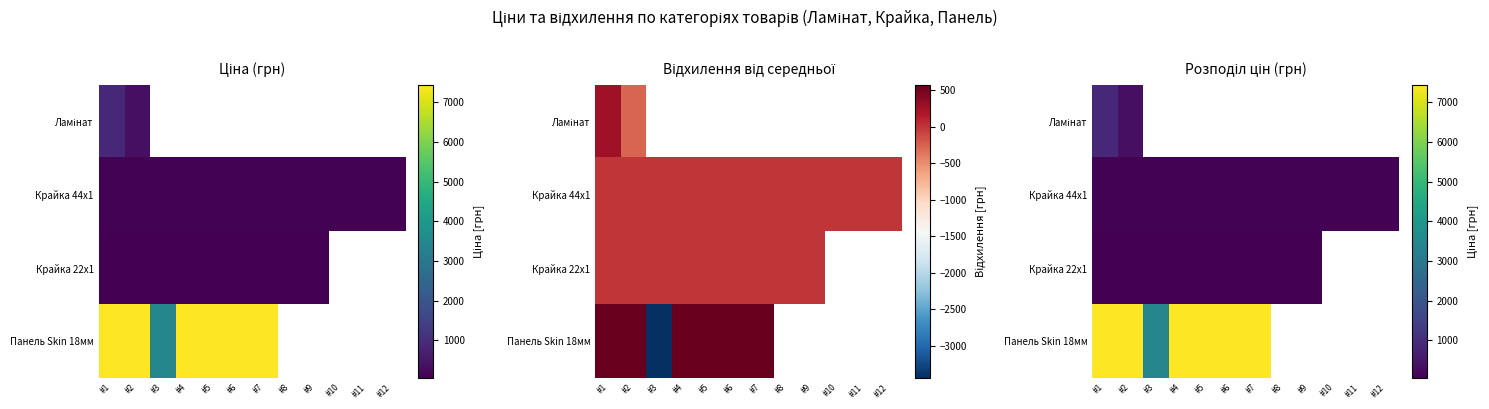

What is the average value of the Крайка 44x1 series?

111.7